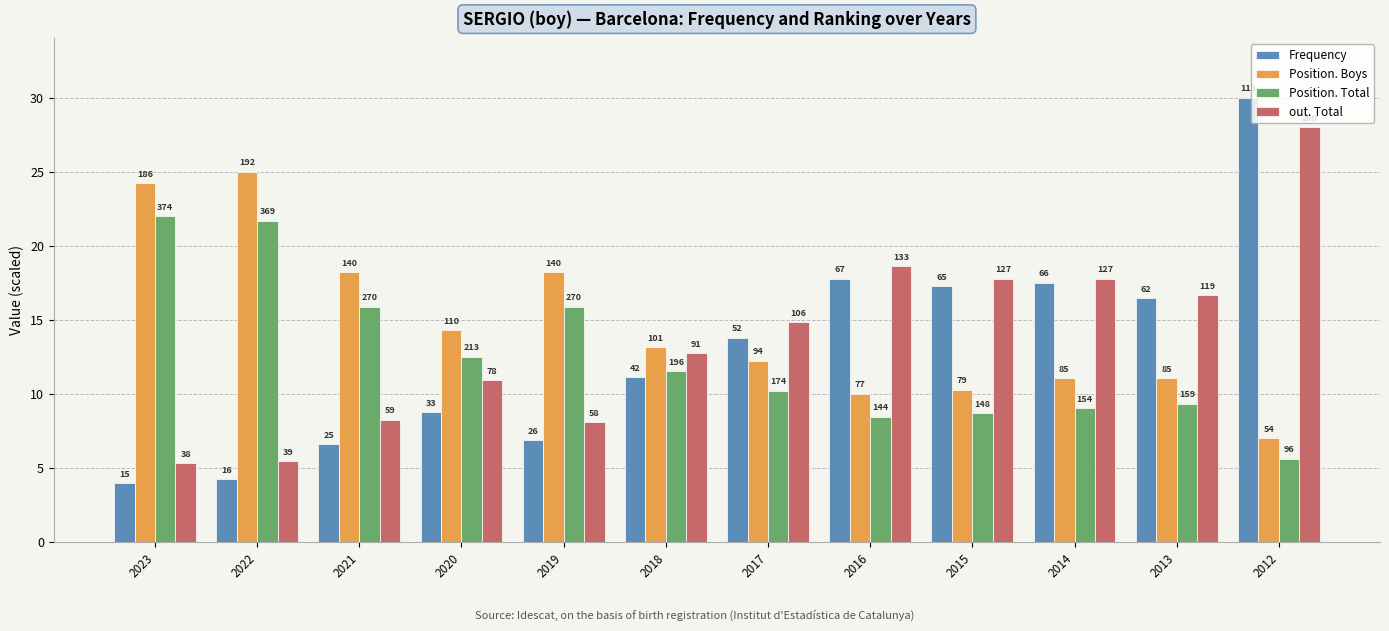

Reading left to right, extract all data points from this chart.

Frequency: 2023=4.0	2022=4.2	2021=6.6	2020=8.8	2019=6.9	2018=11.2	2017=13.8	2016=17.8	2015=17.3	2014=17.5	2013=16.5	2012=30.0
Position. Boys: 2023=24.2	2022=25.0	2021=18.2	2020=14.3	2019=18.2	2018=13.2	2017=12.2	2016=10.0	2015=10.3	2014=11.1	2013=11.1	2012=7.0
Position. Total: 2023=22.0	2022=21.7	2021=15.9	2020=12.5	2019=15.9	2018=11.5	2017=10.2	2016=8.5	2015=8.7	2014=9.1	2013=9.4	2012=5.6
out. Total: 2023=5.3	2022=5.5	2021=8.3	2020=10.9	2019=8.1	2018=12.7	2017=14.8	2016=18.6	2015=17.8	2014=17.8	2013=16.7	2012=28.0